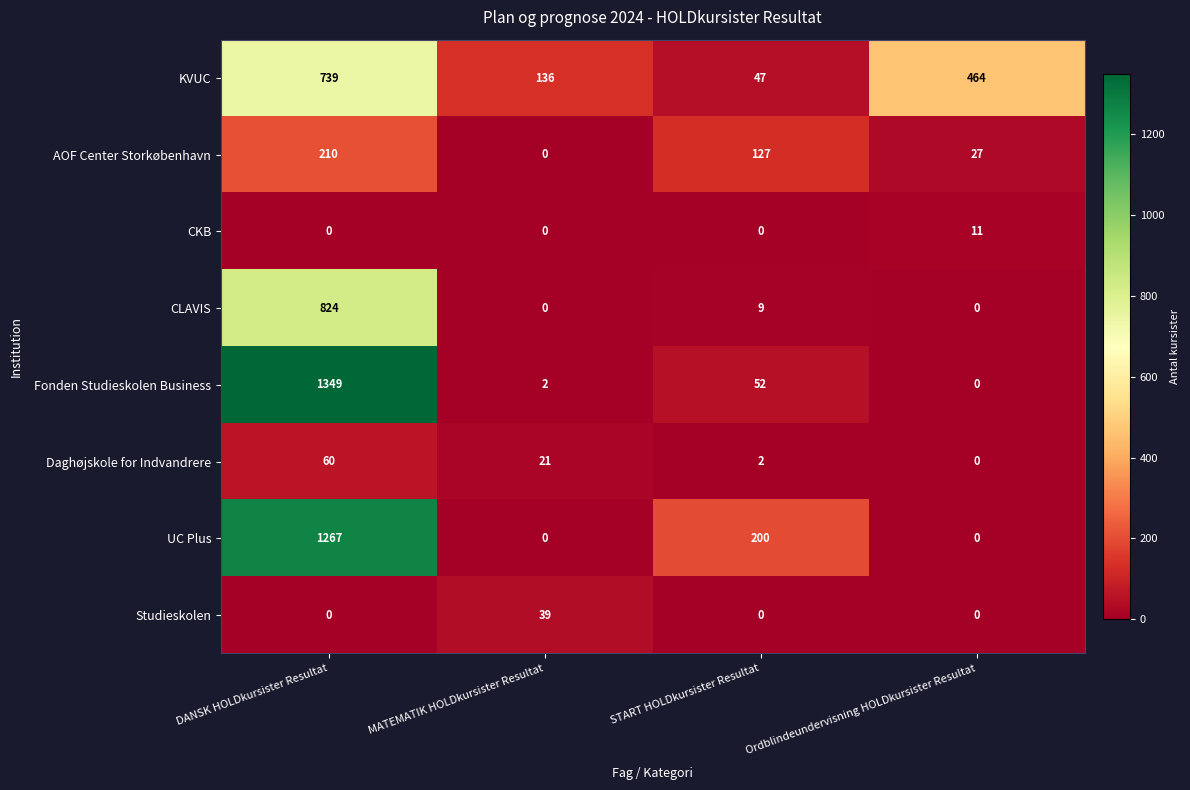

Which series changed the most between MATEMATIK HOLDkursister Resultat and START HOLDkursister Resultat?

UC Plus